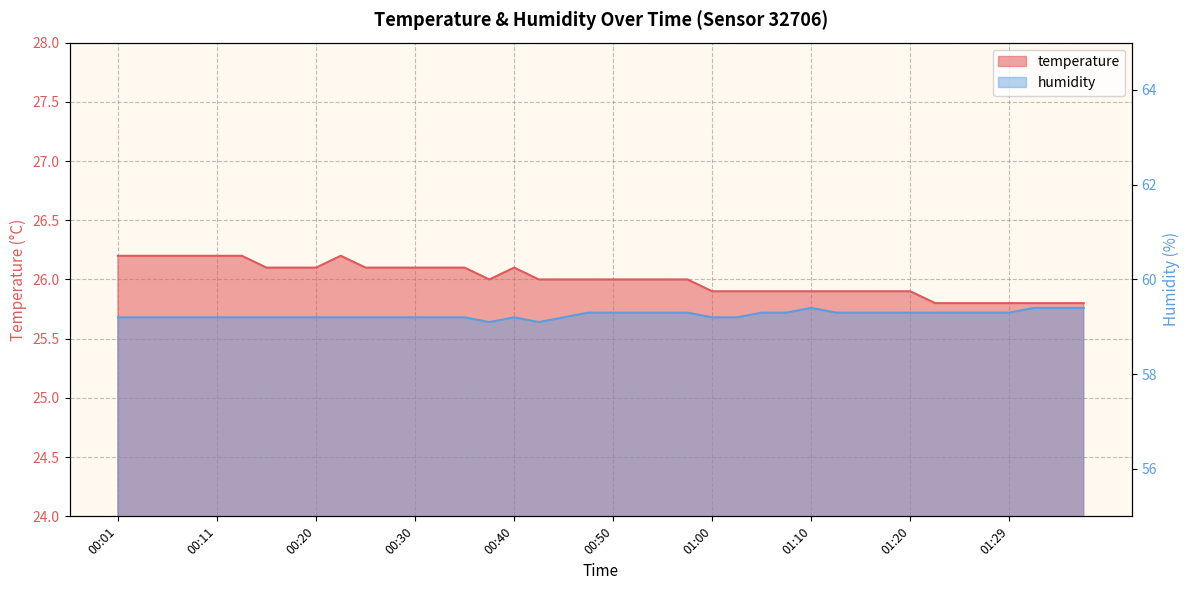

At how many categories does at least one series exceed 51?

40